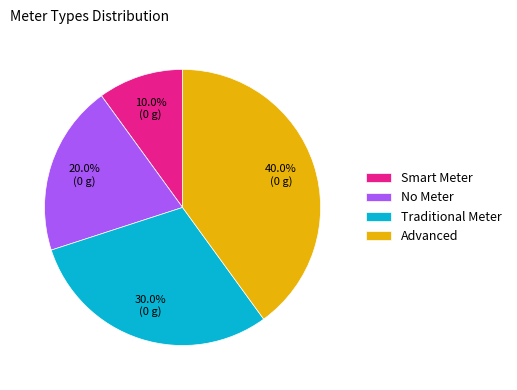

The Traditional Meter slice represents 38% of the pie. True or false?

False